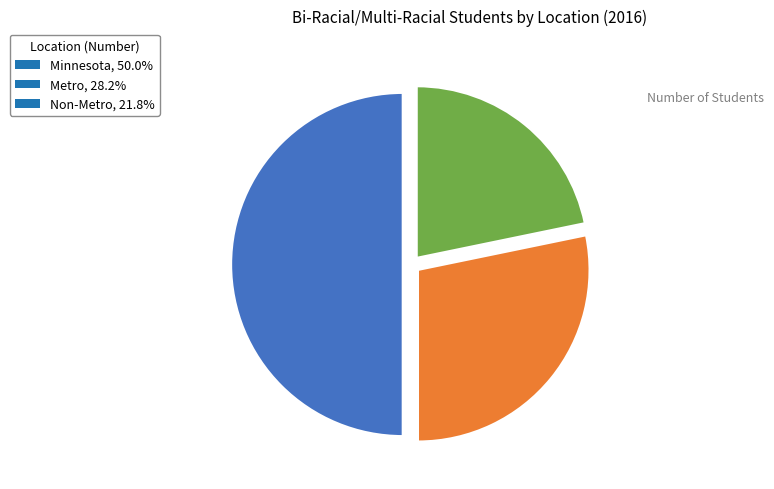

Count the number of slices in the pie.

3